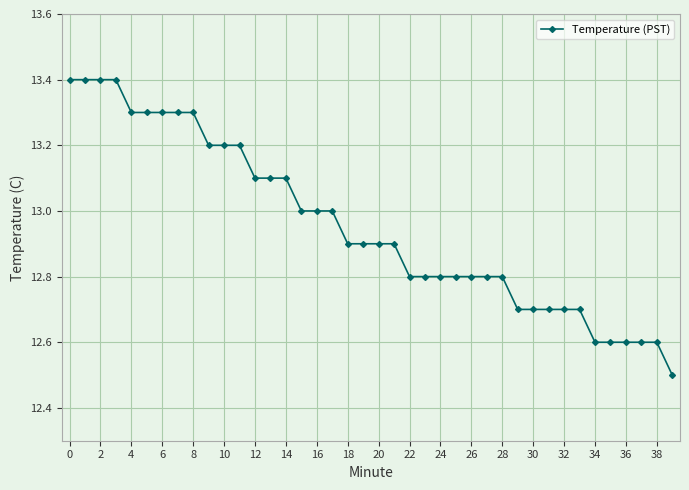

What is the difference between the second highest and second lowest values?

0.8